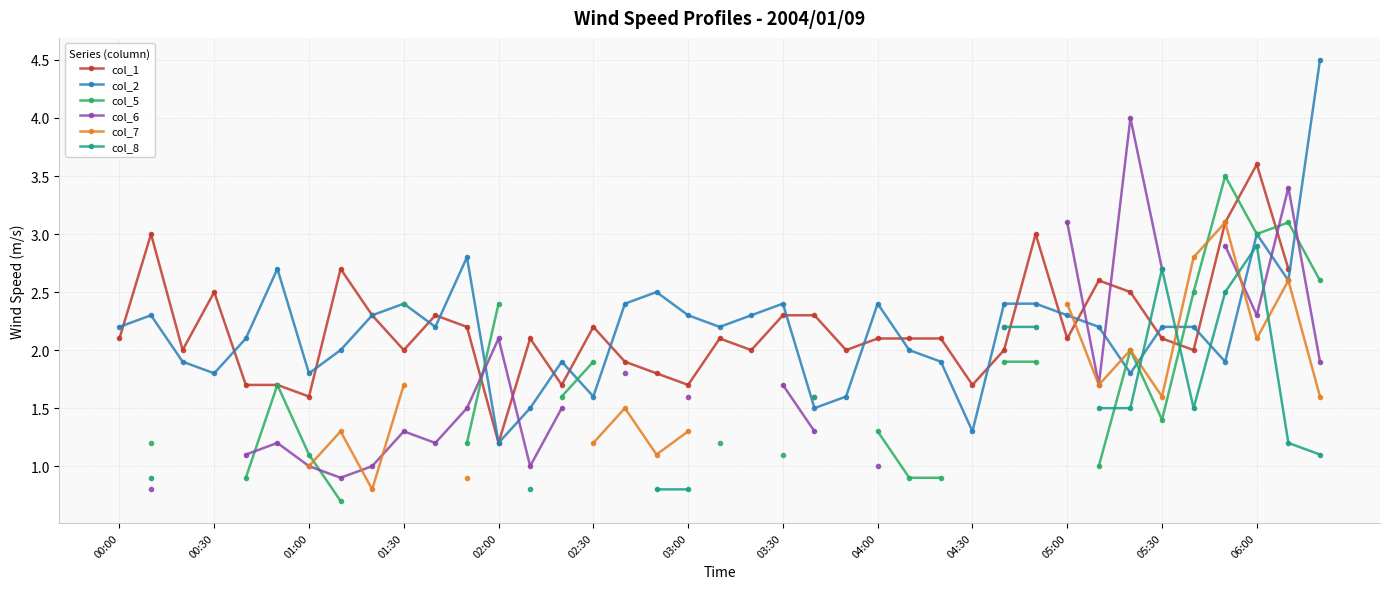

Is the value of col_7 at 34 greater than the value of col_8 at 05:30?

No